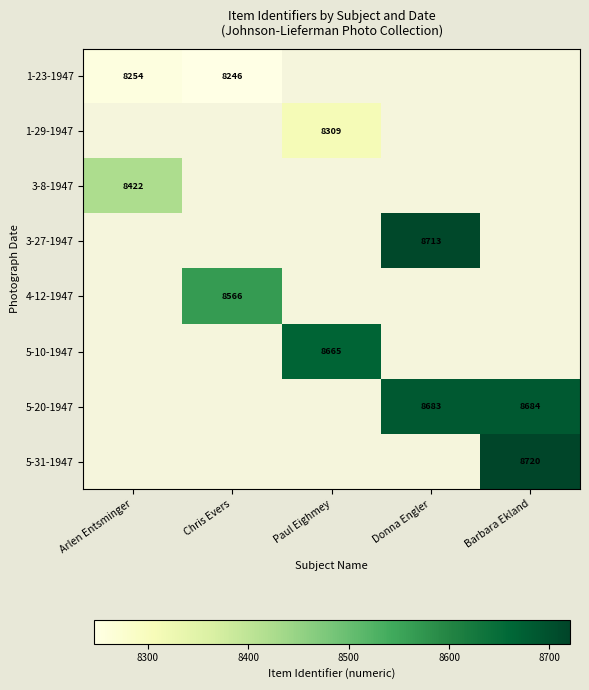

Is it true that 1-29-1947 equals 13625 at Paul Eighmey?

False